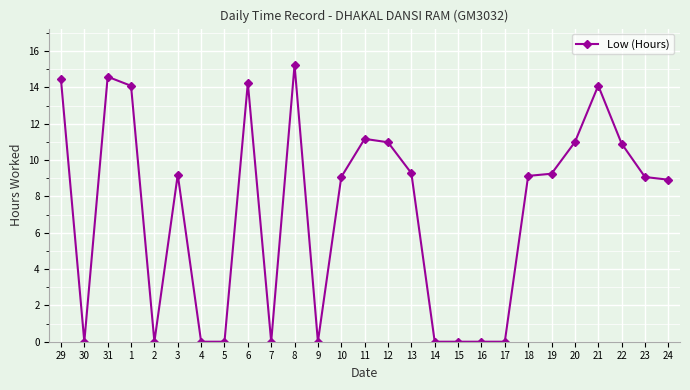

True or false: the data shows 0.0 at 16.

True